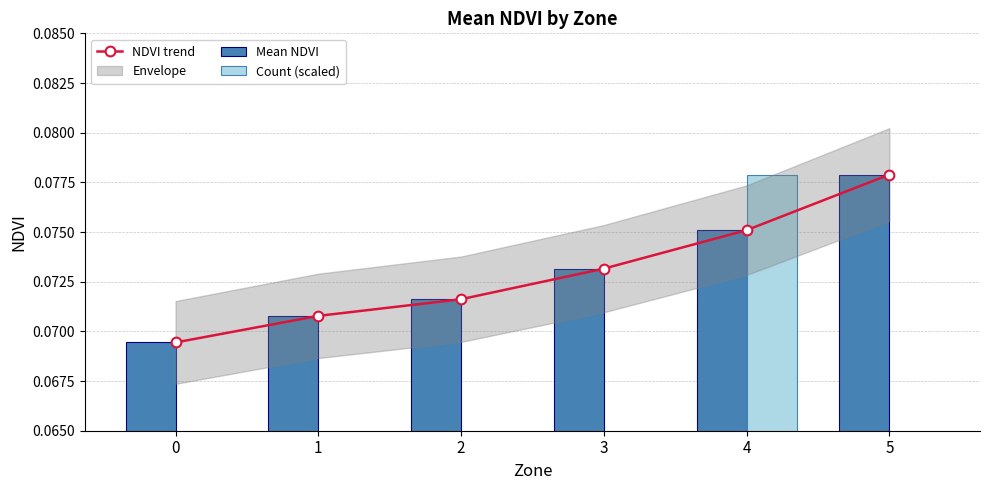

Which series has the largest range (max minus min)?

Count (scaled)